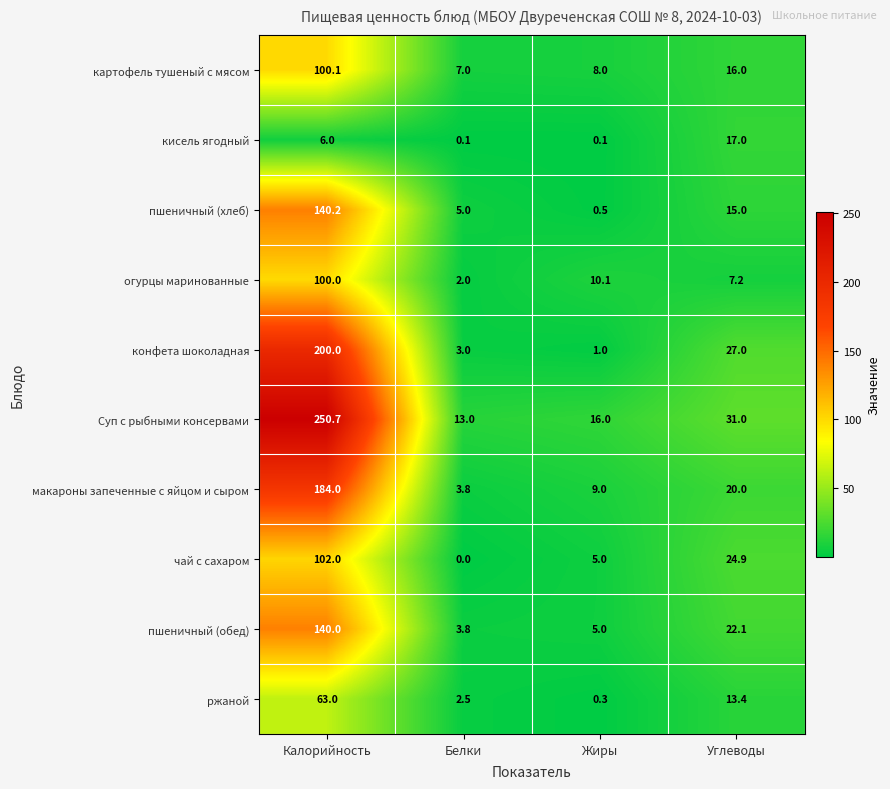

How many categories are shown in the chart?

4